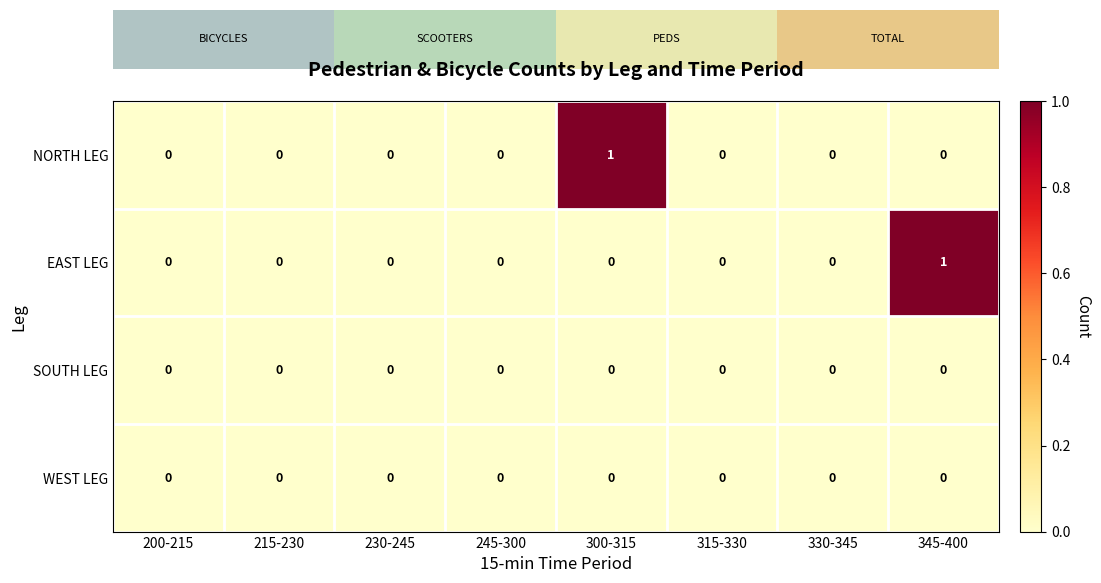

True or false: NORTH LEG has a value of 0 at 315-330.

True